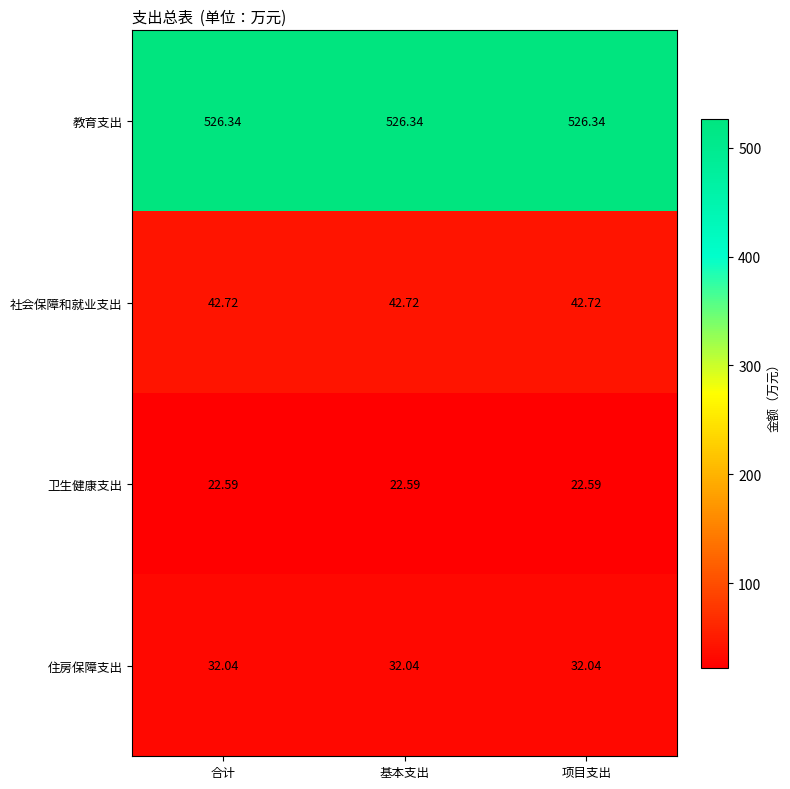

Rank the series by their maximum value, from highest to lowest.

教育支出, 社会保障和就业支出, 住房保障支出, 卫生健康支出